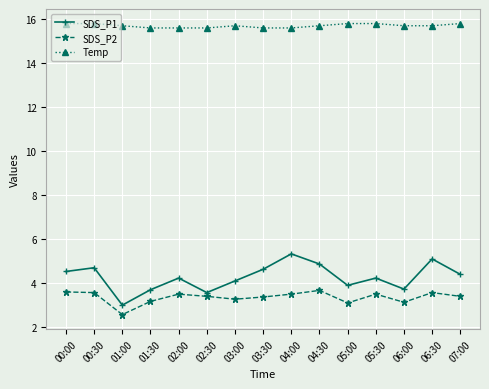

What is the difference between the highest and lowest values at 03:30?

12.2